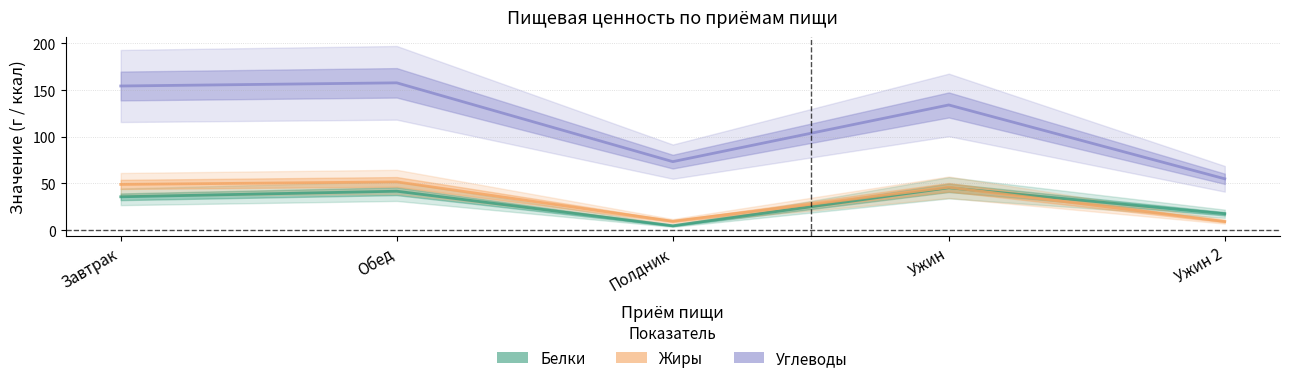

What is the approximate value of Белки at Полдник?

4.7